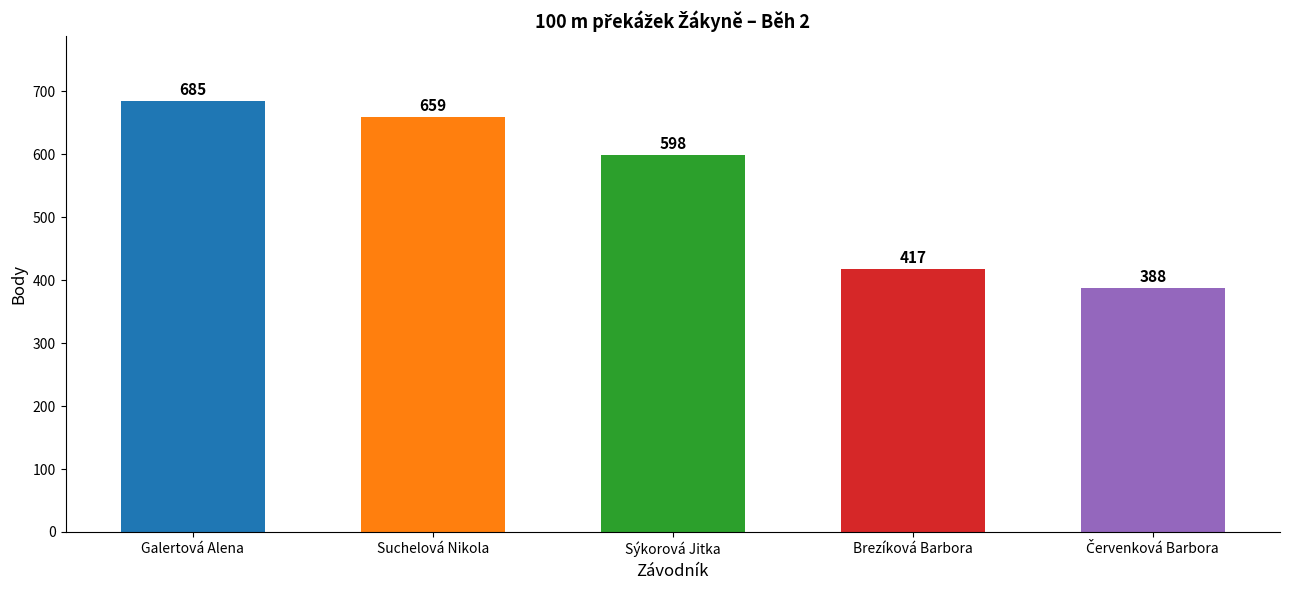

What is the change in value from Galertová Alena to Brezíková Barbora?

-268